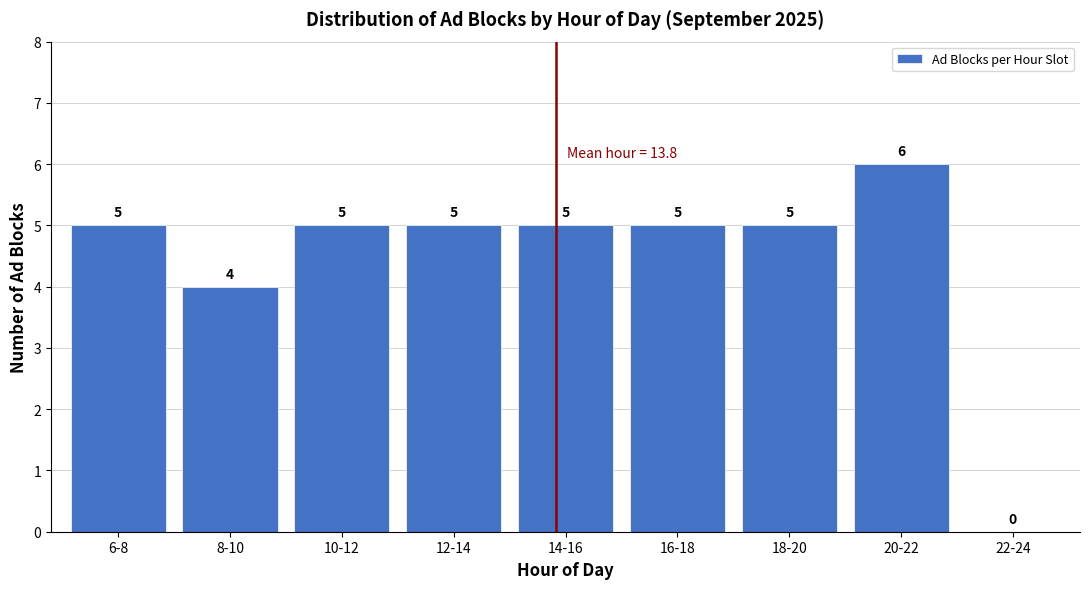

Reading right to left, list all the values displayed in this chart.

22-24=0	20-22=6	18-20=5	16-18=5	14-16=5	12-14=5	10-12=5	8-10=4	6-8=5